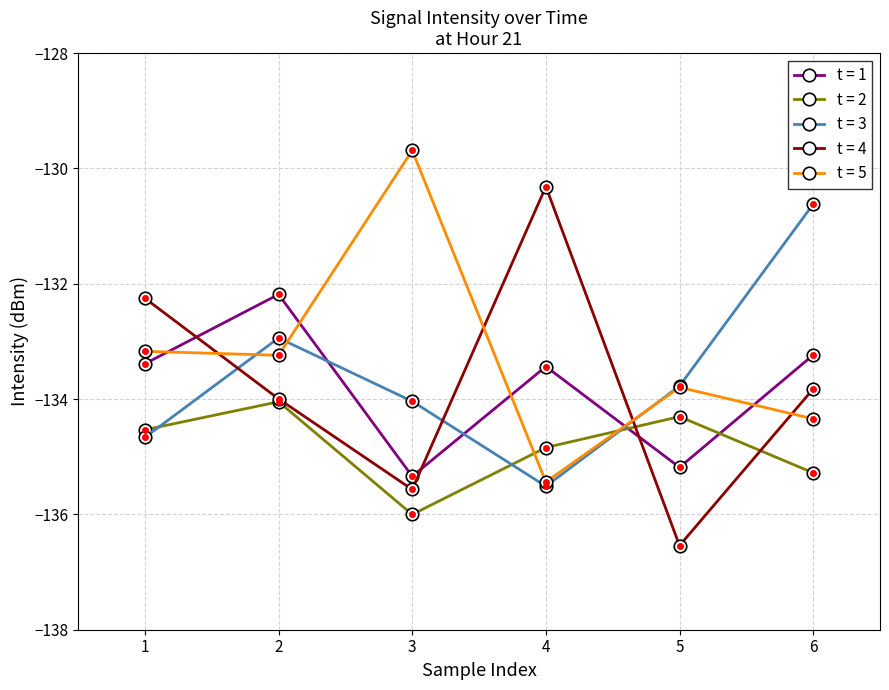

In t = 1, how many points are higher than both neighbors (excluding endpoints)?

2